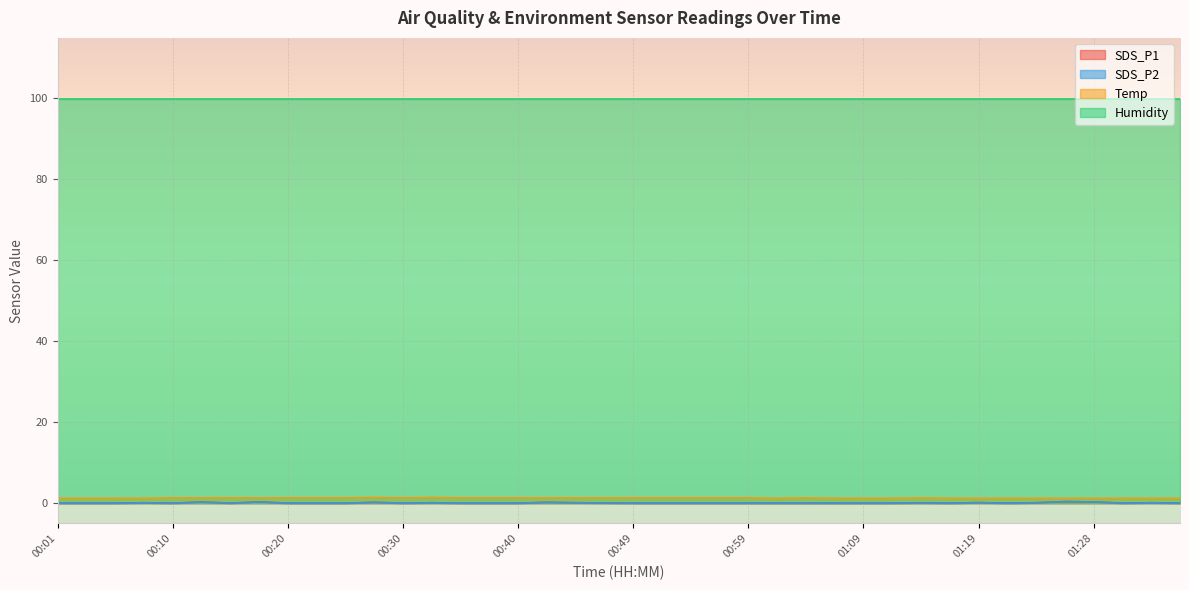

Is it true that SDS_P1 equals -0.3 at 01:06?

False